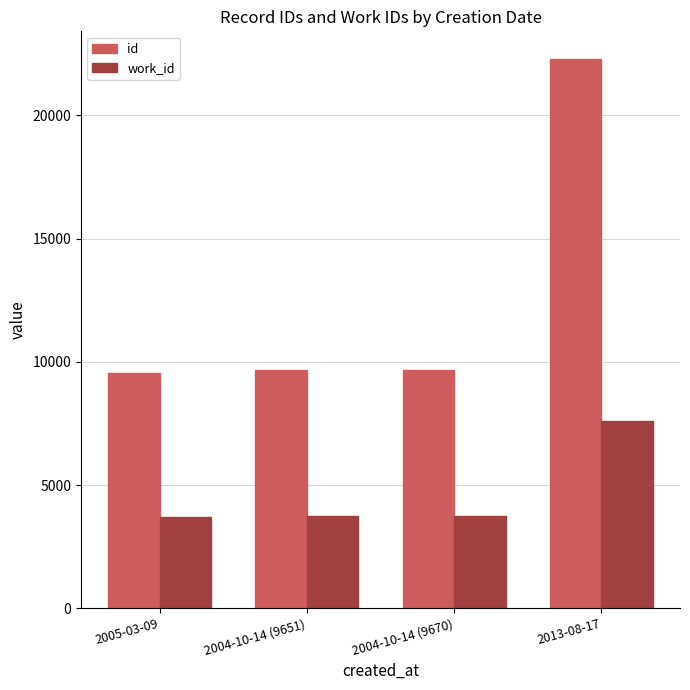

The value of id at 2004-10-14 (9670) is 9670. True or false?

True